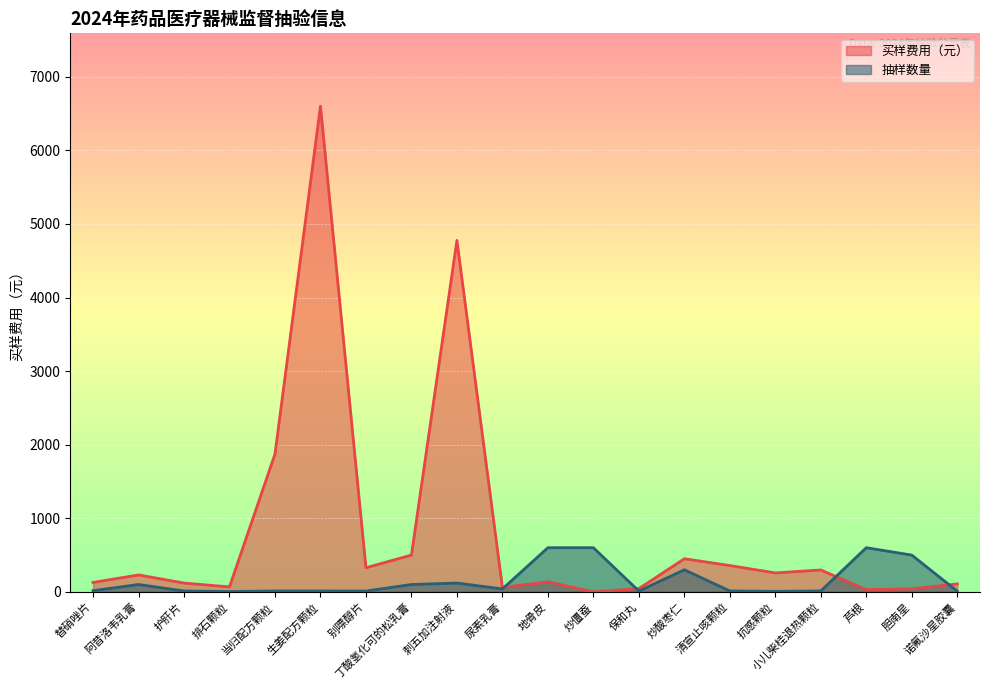

True or false: 抽样数量 has a value of 4.2 at 清宣止咳颗粒.

False